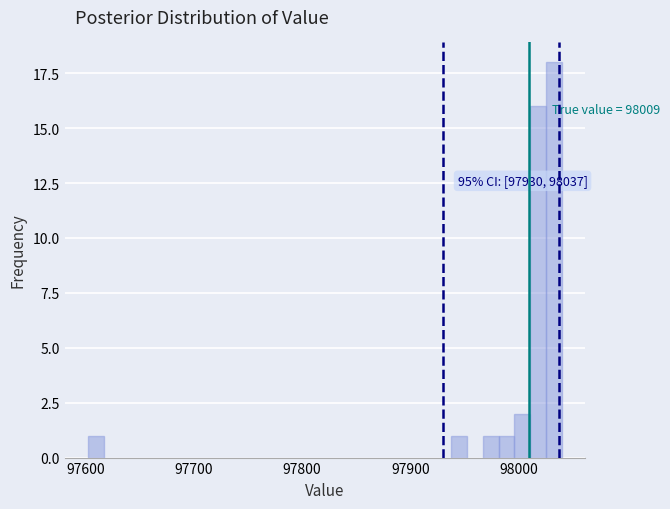

Read against the x-axis, roughly where is the centre of the tallest bar?

98030